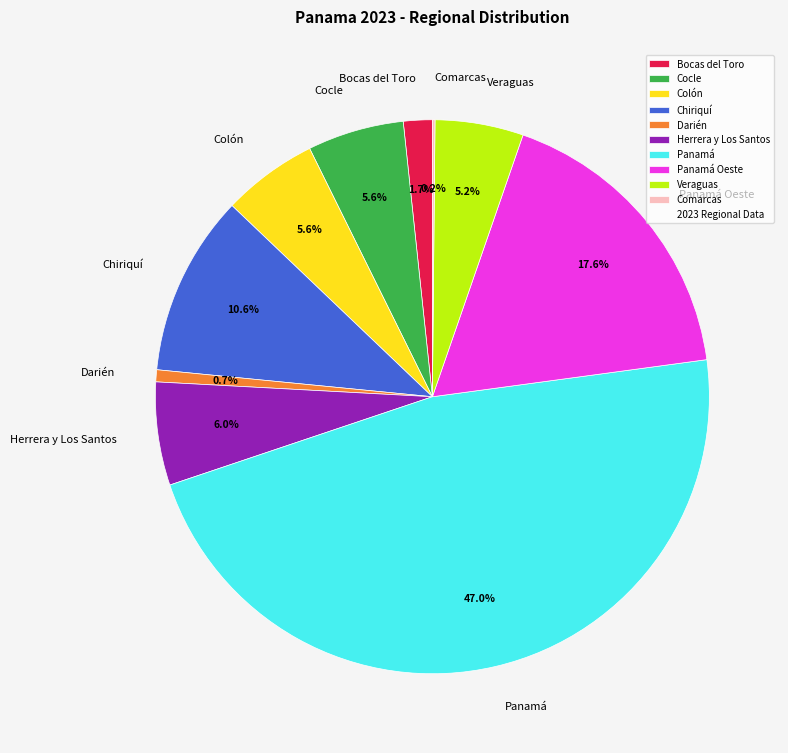

Which has a higher value, Panamá or Bocas del Toro?

Panamá